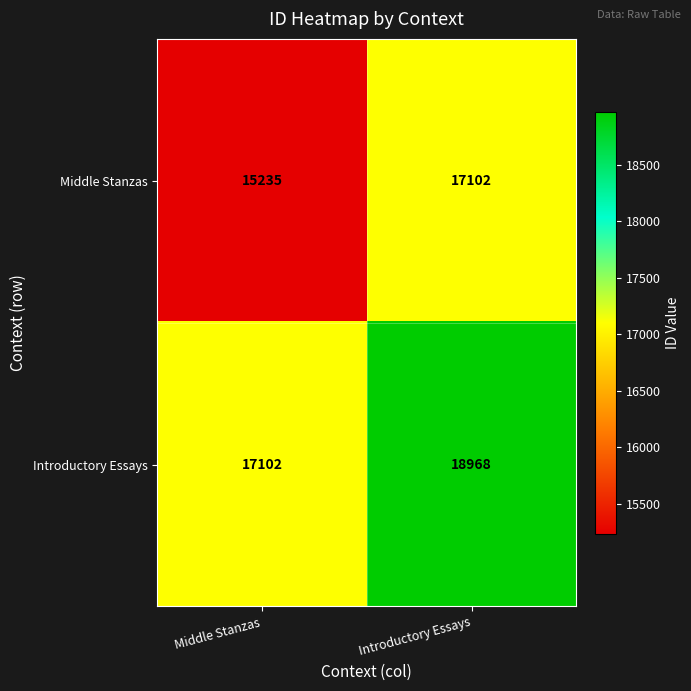

Reading left to right, list all the values displayed in this chart.

Middle Stanzas: 15235	17102
Introductory Essays: 17102	18968